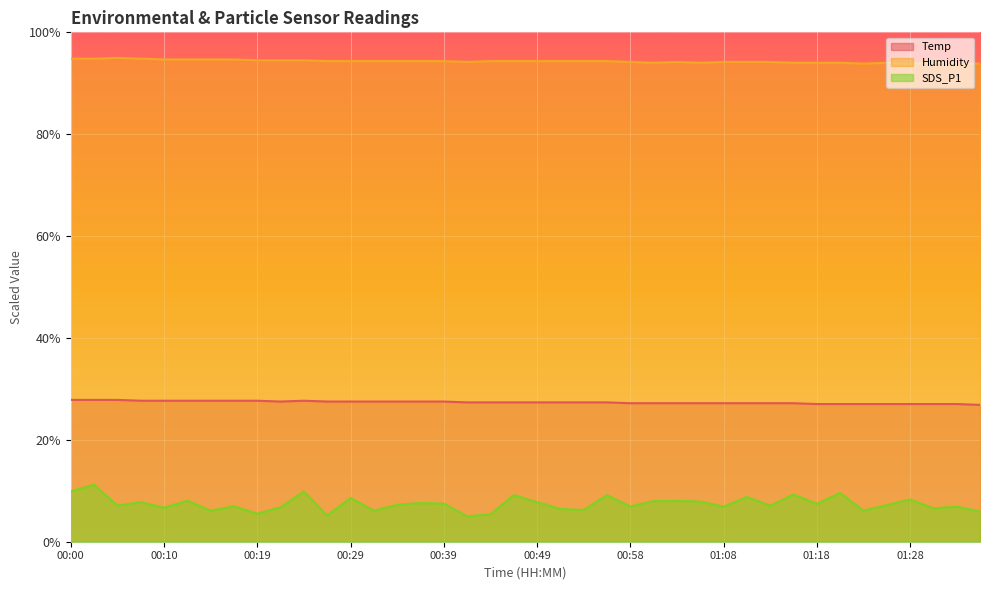

What is the difference between the maximum and second lowest values in the Humidity series?

1.1